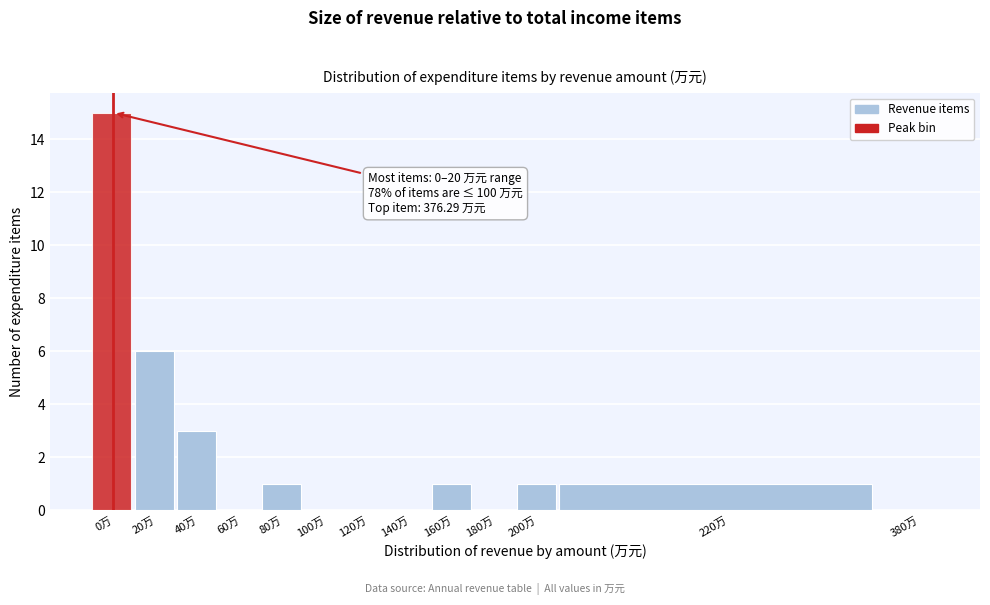

Reading left to right, list all the values displayed in this chart.

0万=15	20万=6	40万=3	60万=0	80万=1	100万=0	120万=0	140万=0	160万=1	180万=0	200万=1	220万=1	380万=0